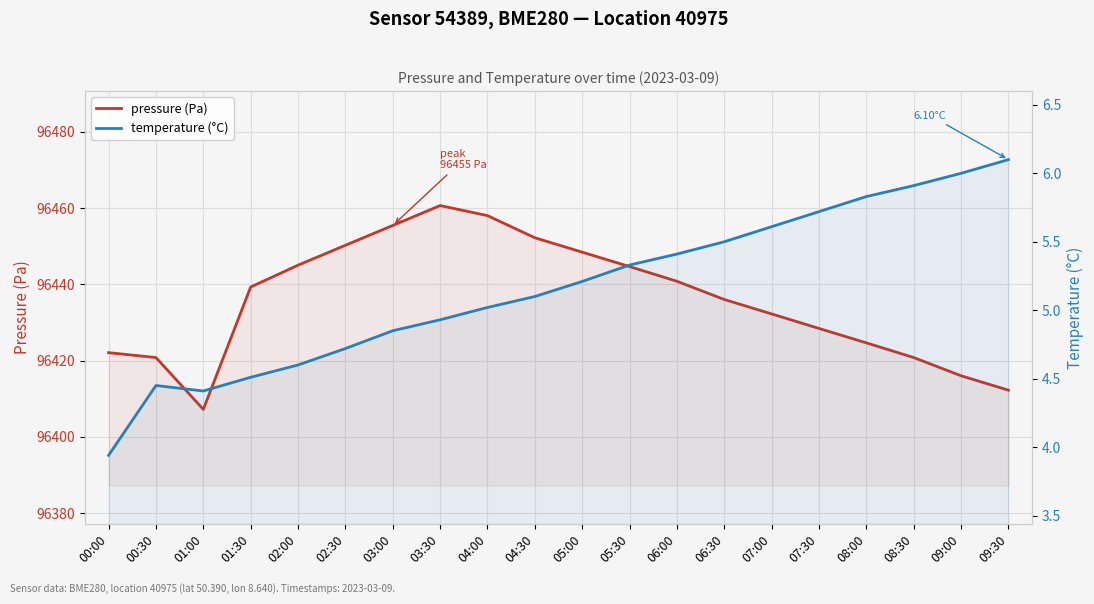

At which label is temperature (°C) closest to 5?

04:00